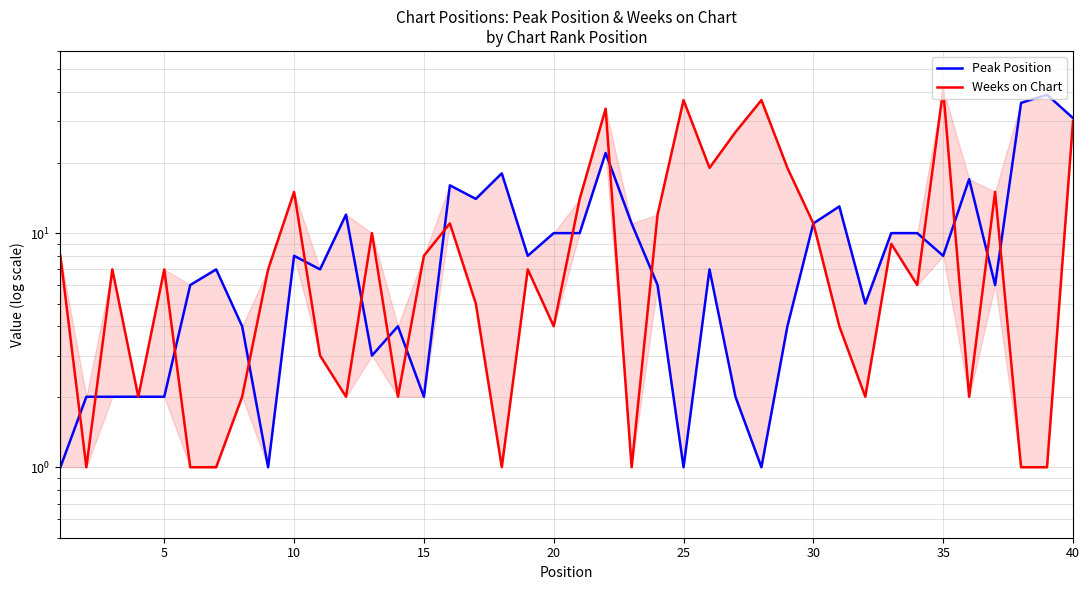

Which series ends up on top after the final intersection of Weeks on Chart and Peak Position?

Peak Position